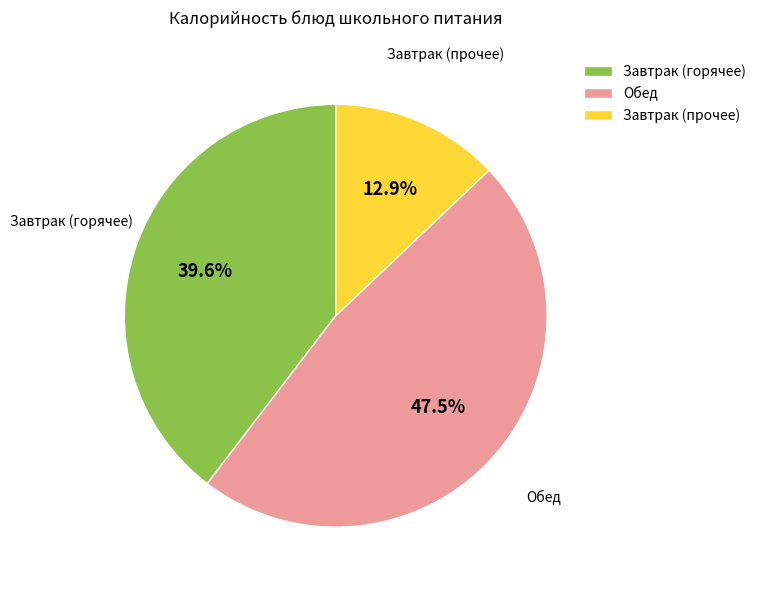

Does any single category account for the majority?

No